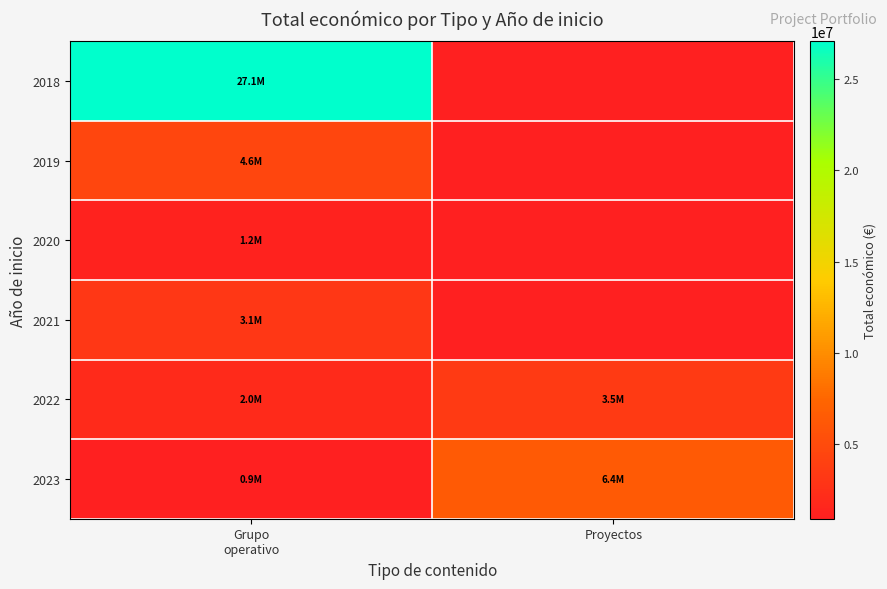

At which label does 2019 reach its peak?

Grupo operativo